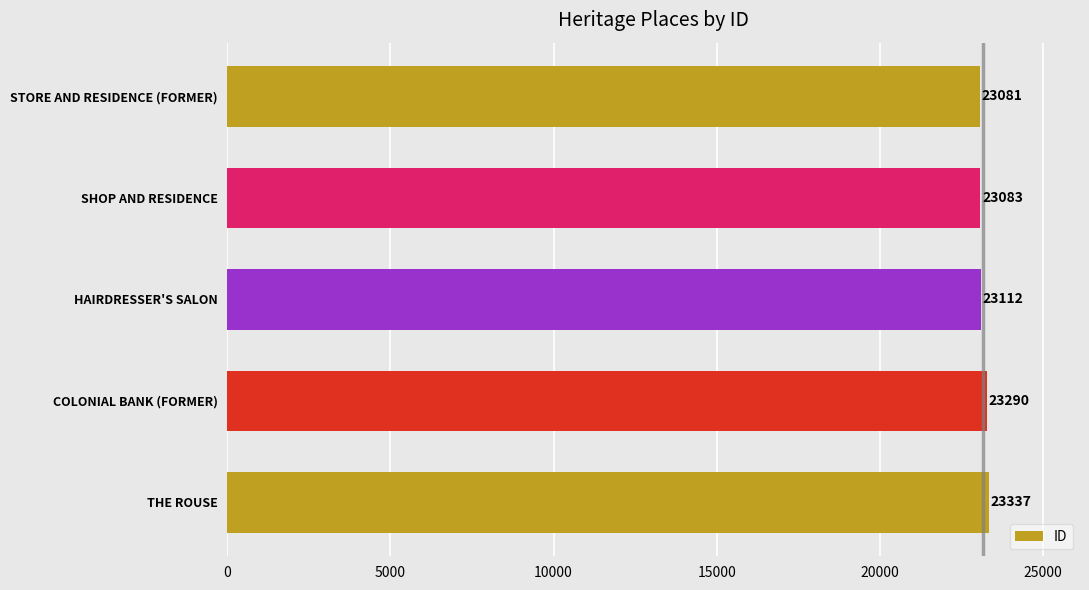

What is the approximate value at STORE AND RESIDENCE (FORMER), to the nearest 50?

23100